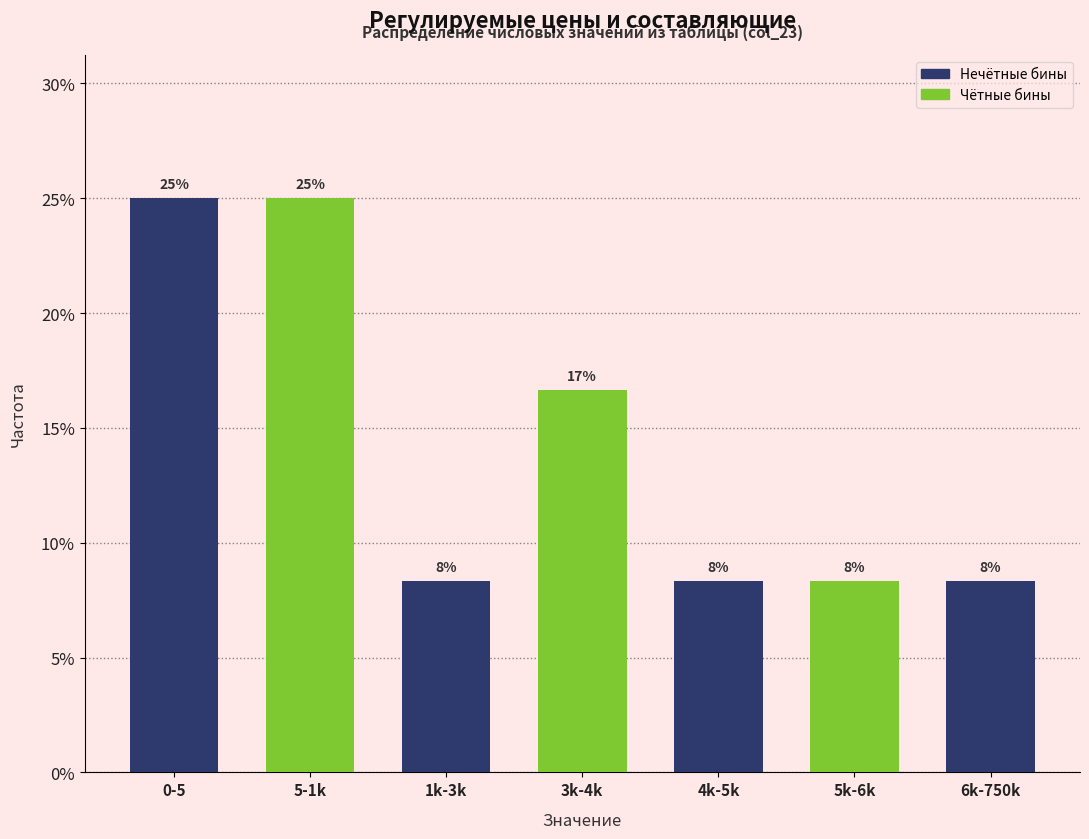

Are the bars horizontal?

No